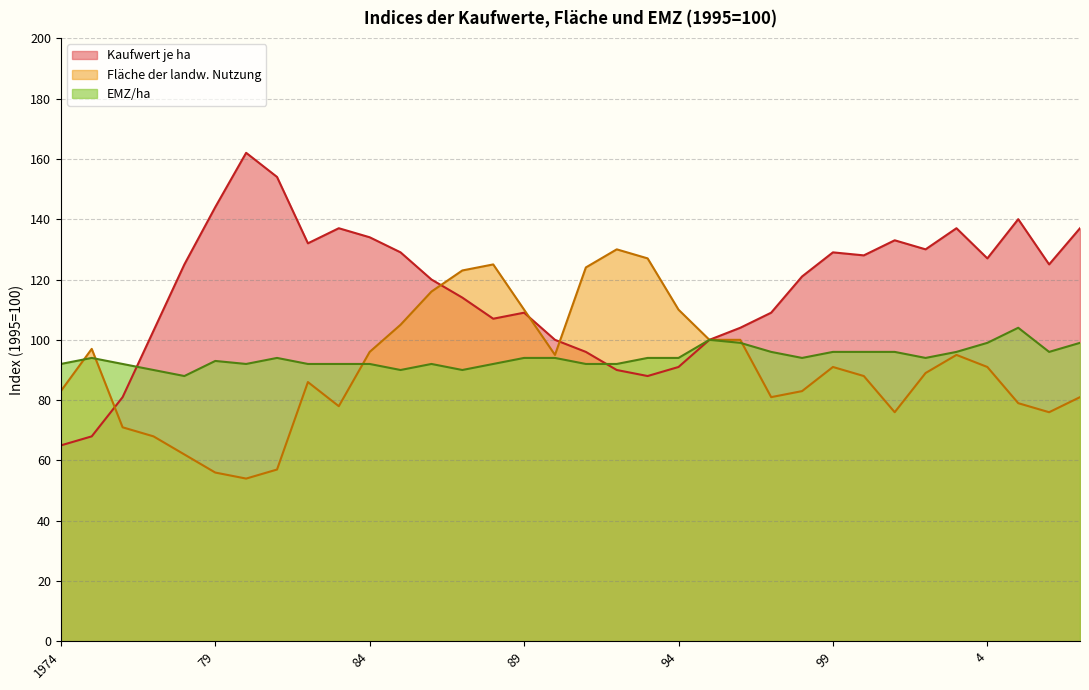

Is it true that Kaufwert je ha equals 107 at 88?

True